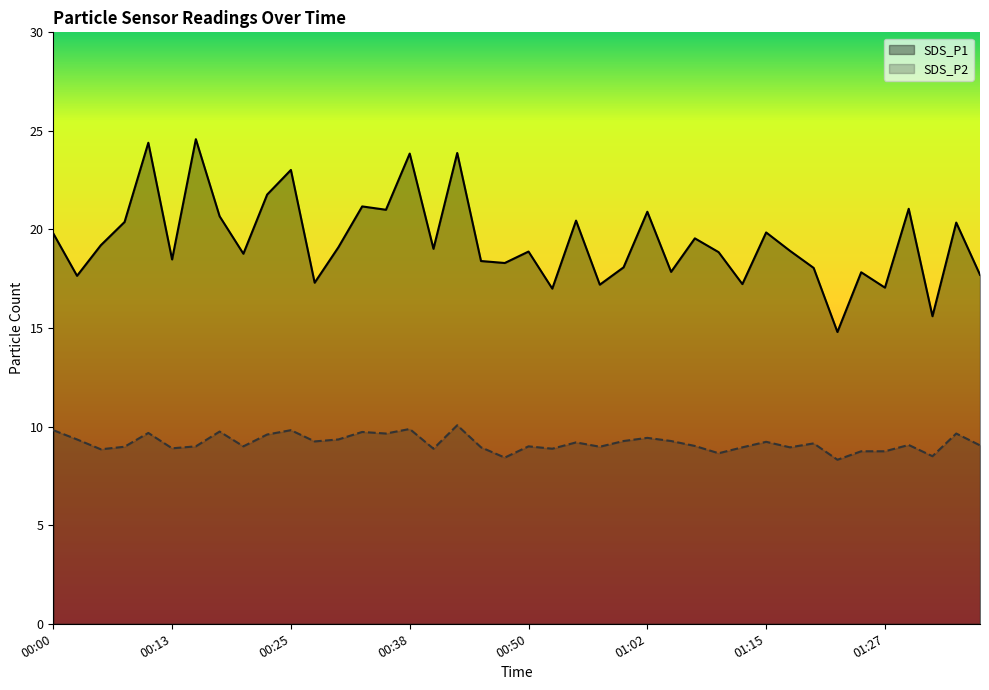

What is the average value of the SDS_P2 series?

9.2